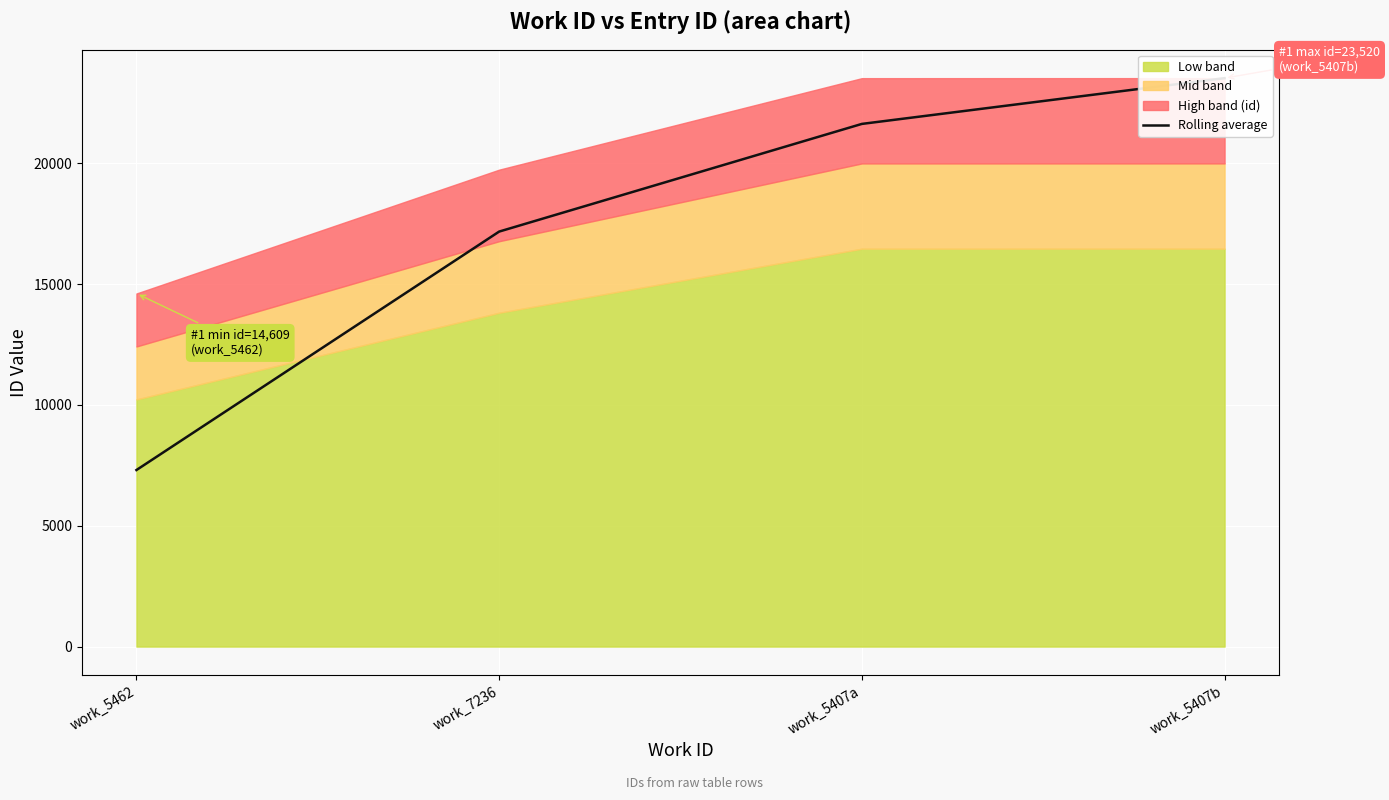

What is the label of the 3rd point from the right?

work_7236